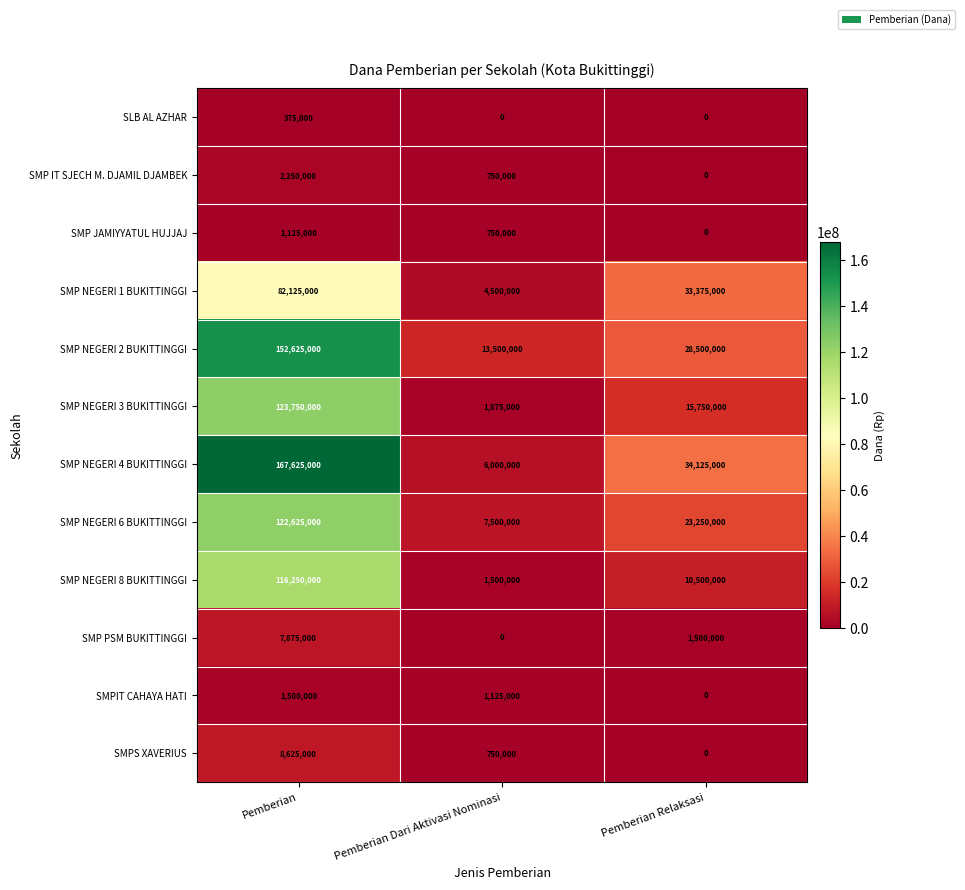

At which category is the sum across all series the highest?

Pemberian